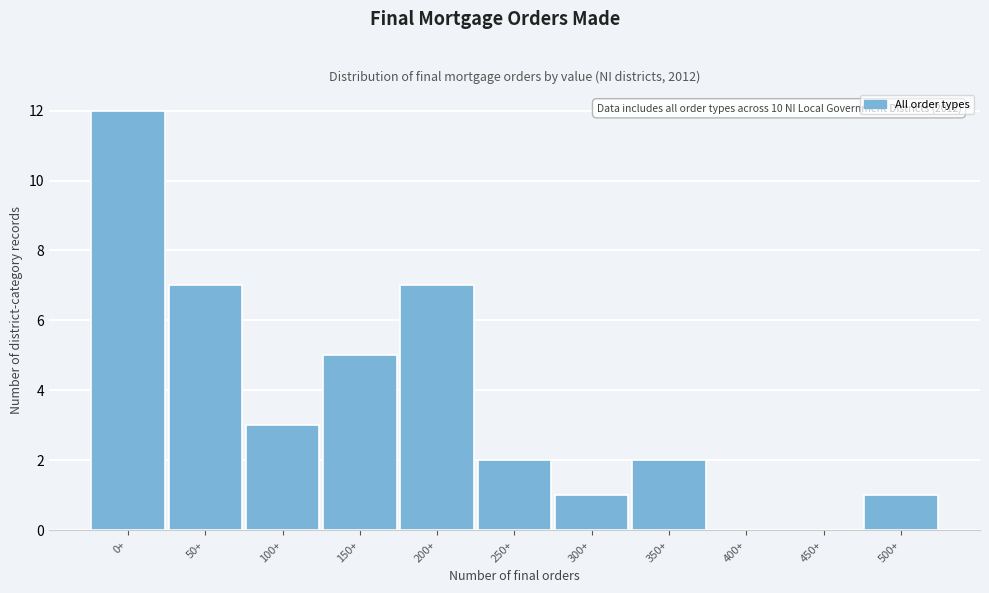

Reading left to right, transcribe all the data shown in this chart.

0+=12	50+=7	100+=3	150+=5	200+=7	250+=2	300+=1	350+=2	400+=0	450+=0	500+=1